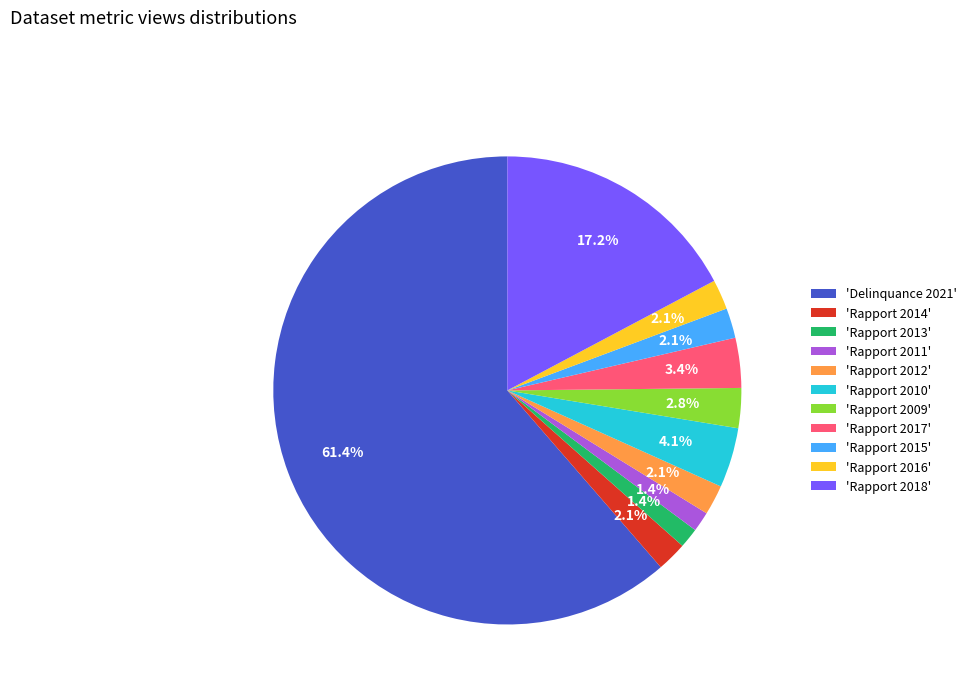

Which category has the biggest portion of the pie?

'Delinquance 2021'